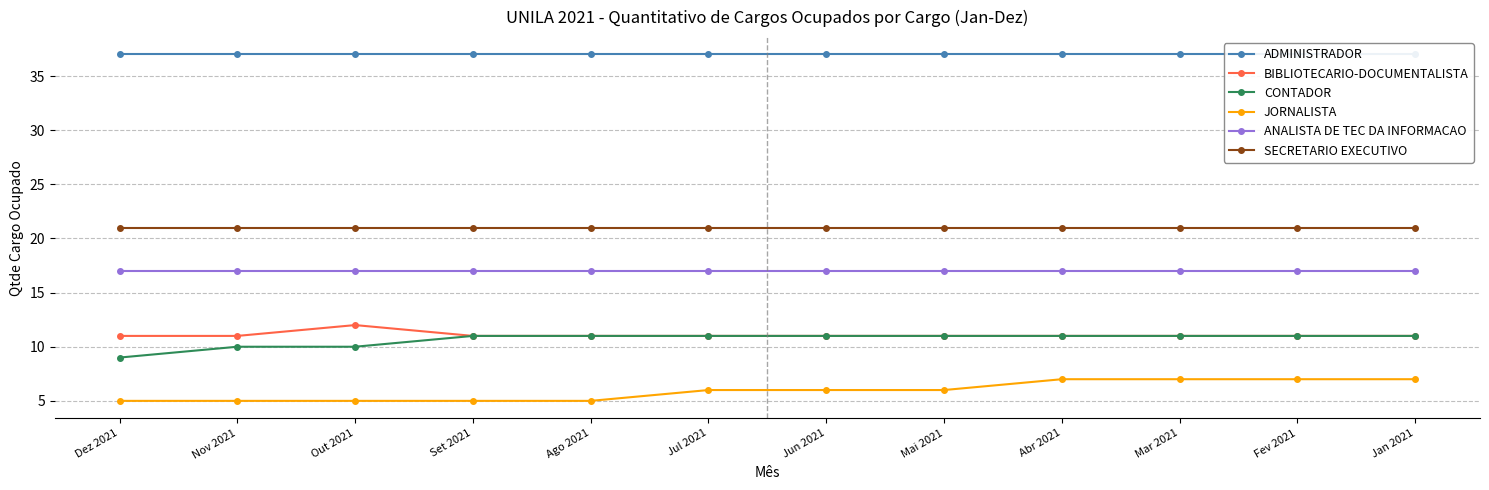

At how many categories does at least one series exceed 15?

12